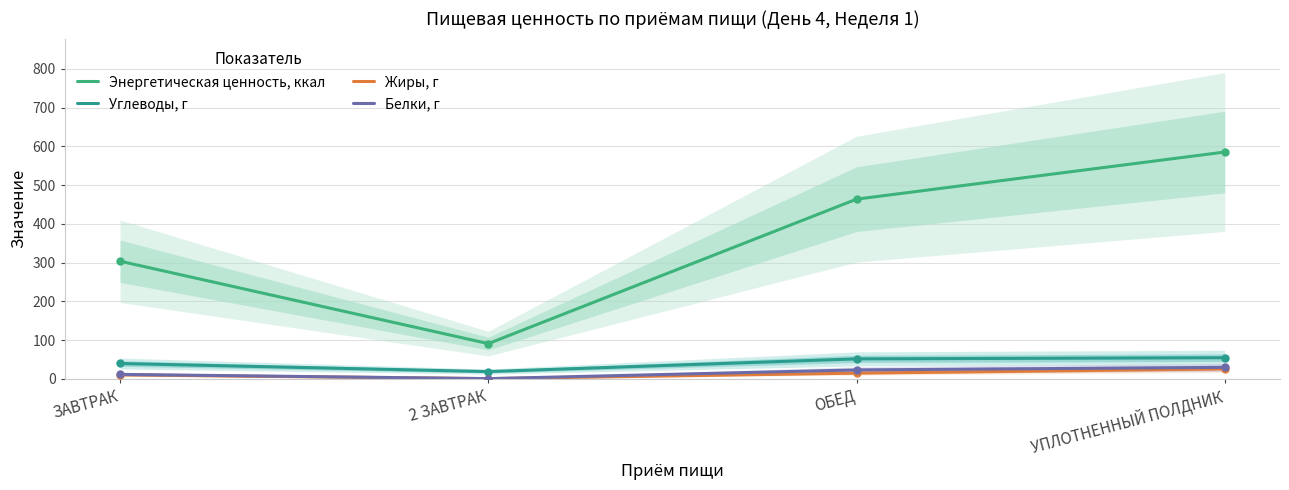

List the series in order of their peak value, highest first.

Энергетическая ценность, ккал, Углеводы, г, Белки, г, Жиры, г